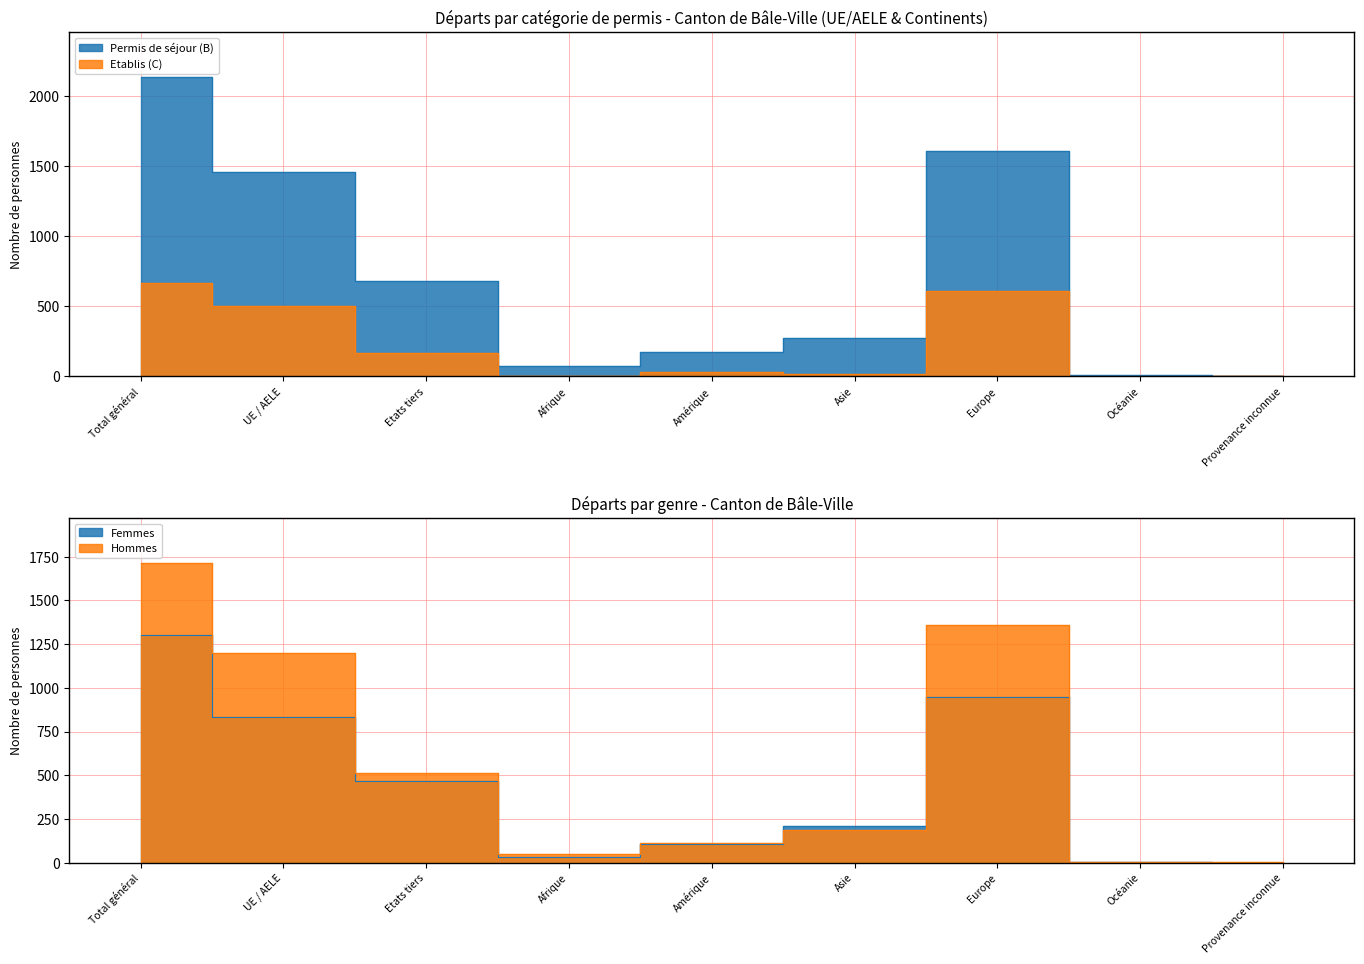

Which has a higher value, Europe or Provenance inconnue?

Europe